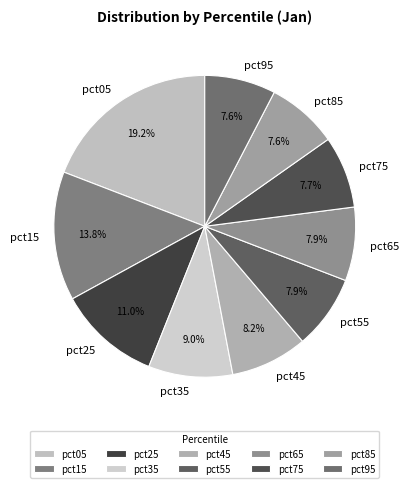

What is the ratio of the value at pct25 to the value at pct65?

1.4